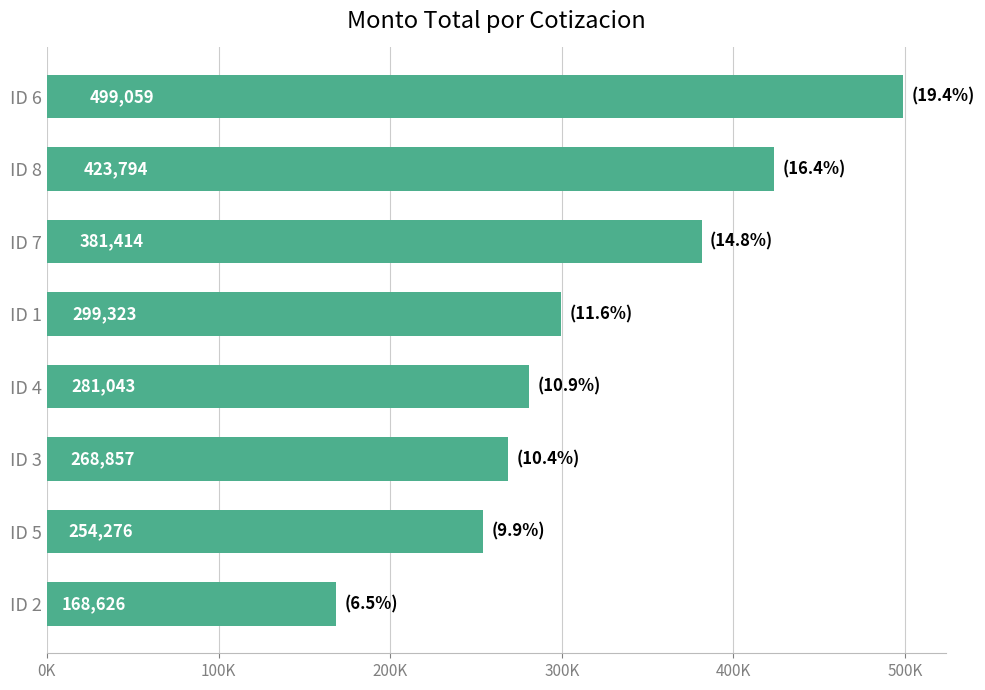

What is the greatest value displayed?

499058.7